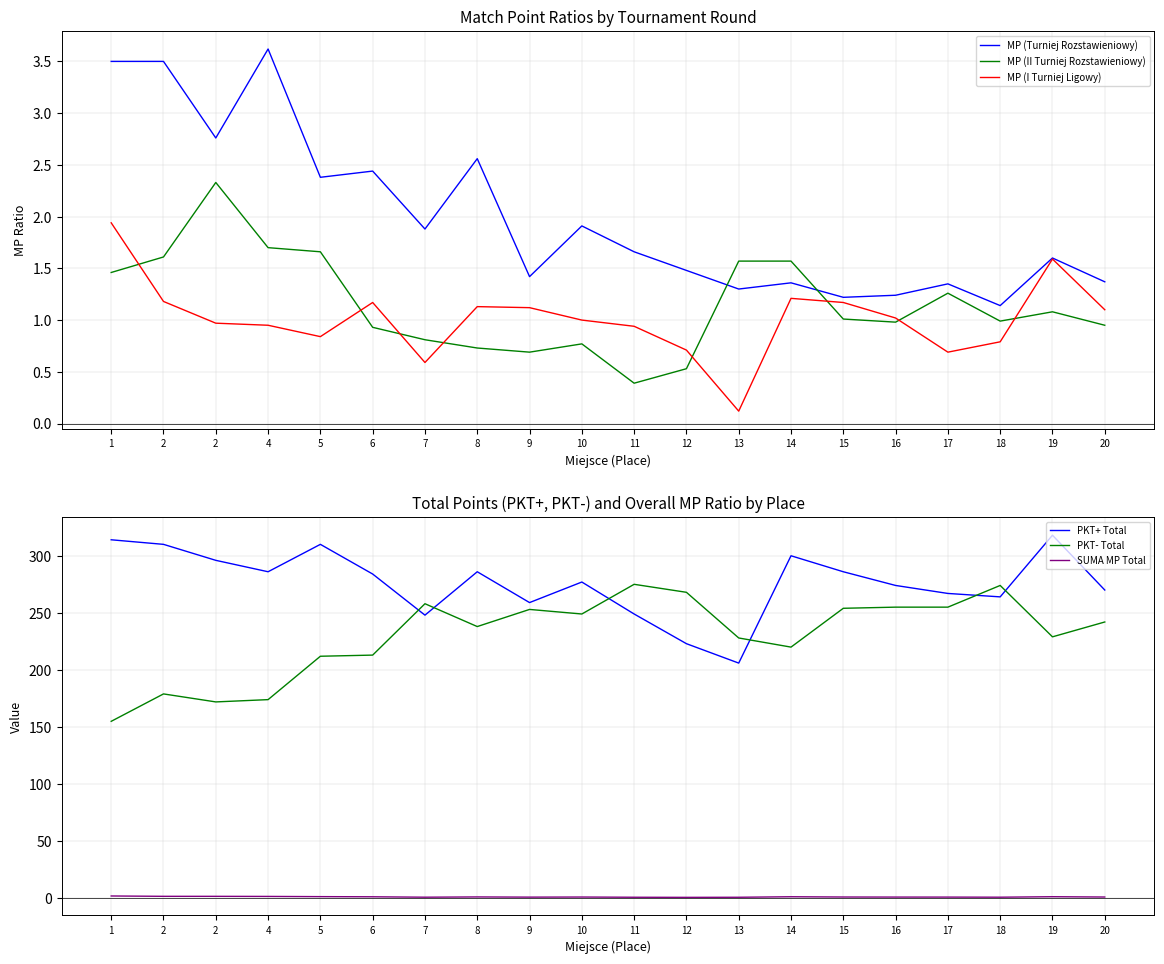

At which label is MP (Turniej Rozstawieniowy) closest to 2?

10